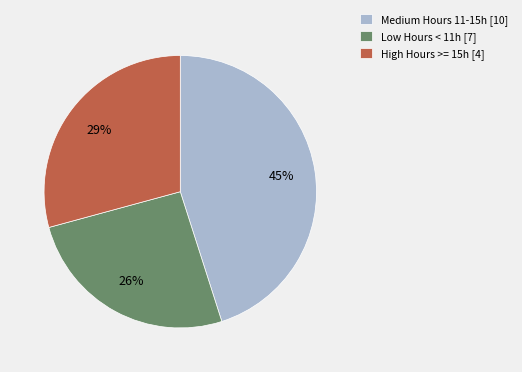

True or false: High Hours >= 15h [4] accounts for 29% of the total.

True